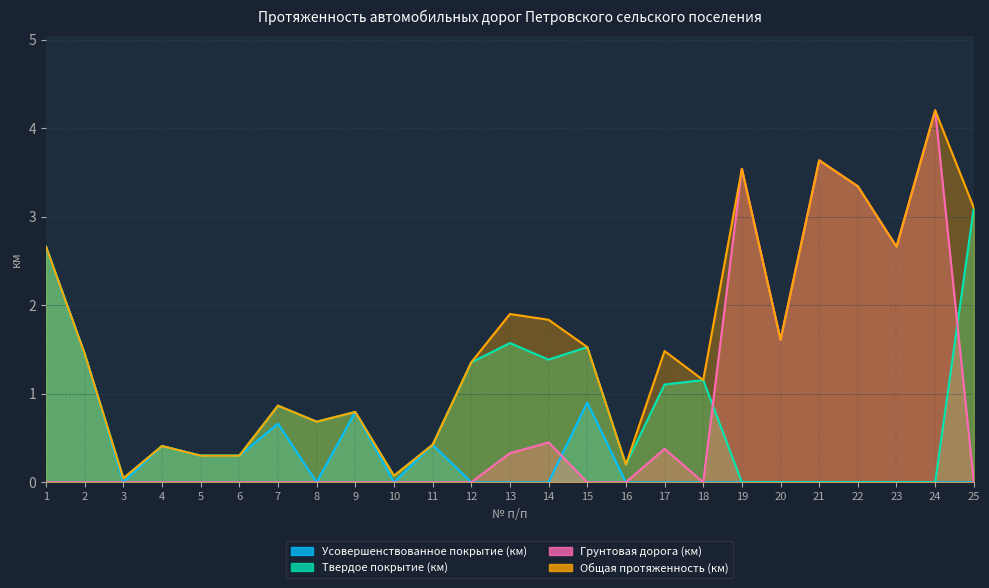

Reading left to right, list all the values displayed in this chart.

Усовершенствованное покрытие (км): 2.7	1.4	0.0	0.4	0.3	0.3	0.7	0.0	0.8	0.0	0.4	0.0	0.0	0.0	0.9	0.0	0.0	0.0	0.0	0.0	0.0	0.0	0.0	0.0	0.0
Твердое покрытие (км): 2.7	1.4	0.0	0.4	0.3	0.3	0.9	0.7	0.8	0.1	0.4	1.4	1.6	1.4	1.5	0.2	1.1	1.2	0.0	0.0	0.0	0.0	0.0	0.0	3.1
Грунтовая дорога (км): 0.0	0.0	0.0	0.0	0.0	0.0	0.0	0.0	0.0	0.0	0.0	0.0	0.3	0.5	0.0	0.0	0.4	0.0	3.5	1.6	3.6	3.3	2.7	4.2	0.0
Общая протяженность (км): 2.7	1.4	0.0	0.4	0.3	0.3	0.9	0.7	0.8	0.1	0.4	1.4	1.9	1.8	1.5	0.2	1.5	1.2	3.5	1.6	3.6	3.3	2.7	4.2	3.1